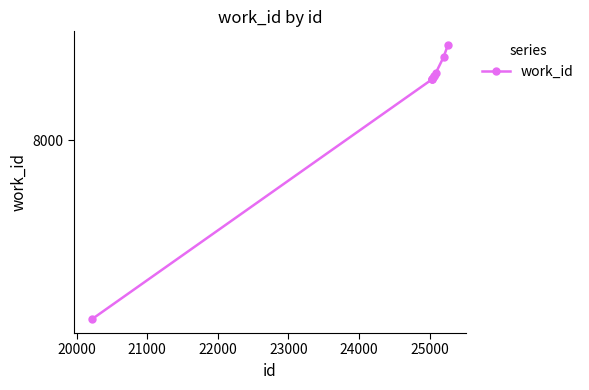

What is the label of the 8th point from the right?

20000